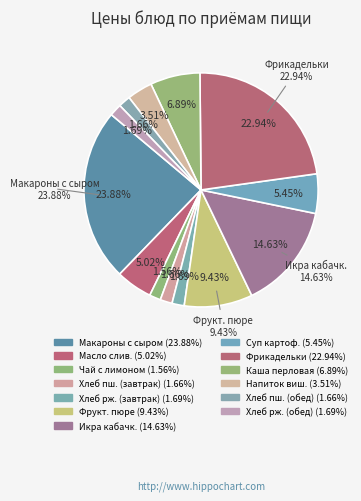

Is the sum of Фрикадельки из филе курицы and Хлеб ржано-пшеничный (обед) greater than half?

No